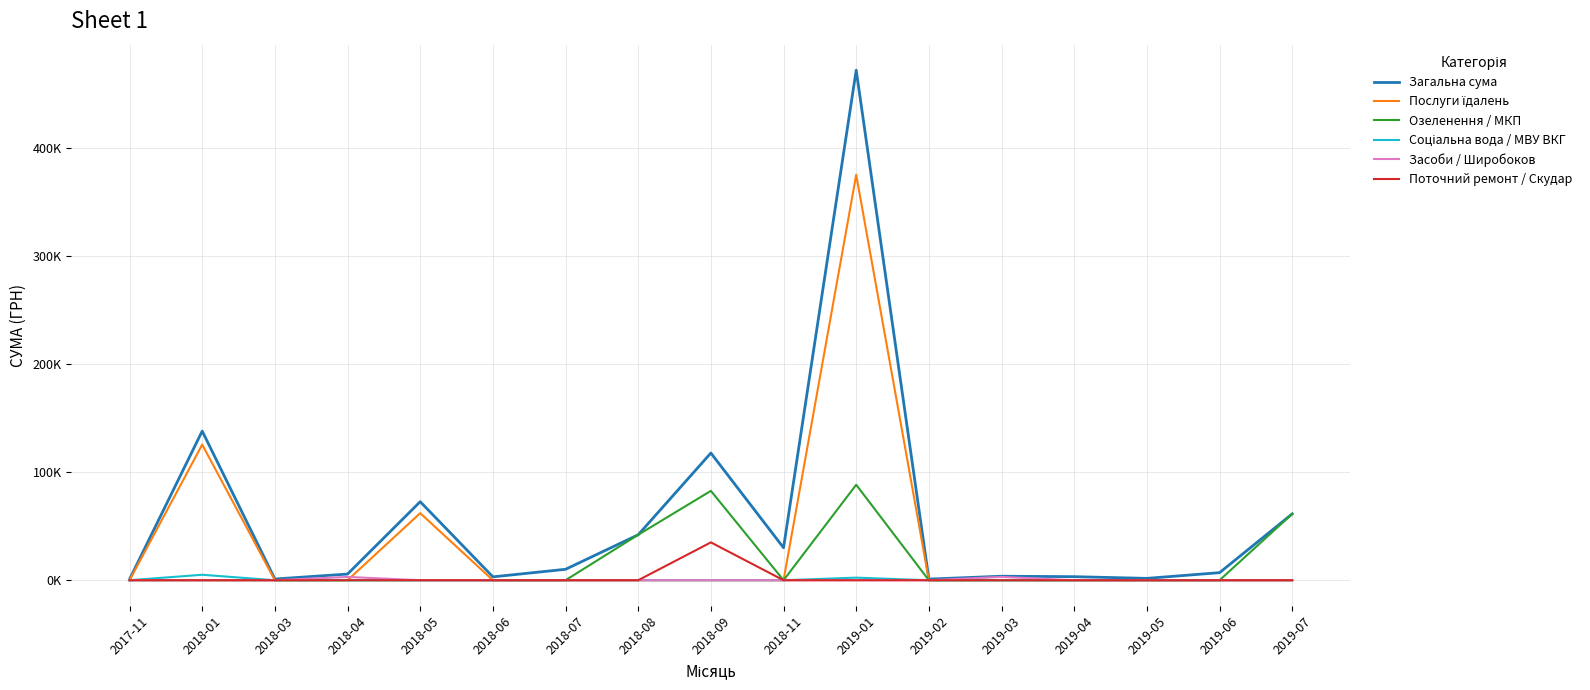

True or false: Озеленення / МКП and Загальна сума cross at least once.

False